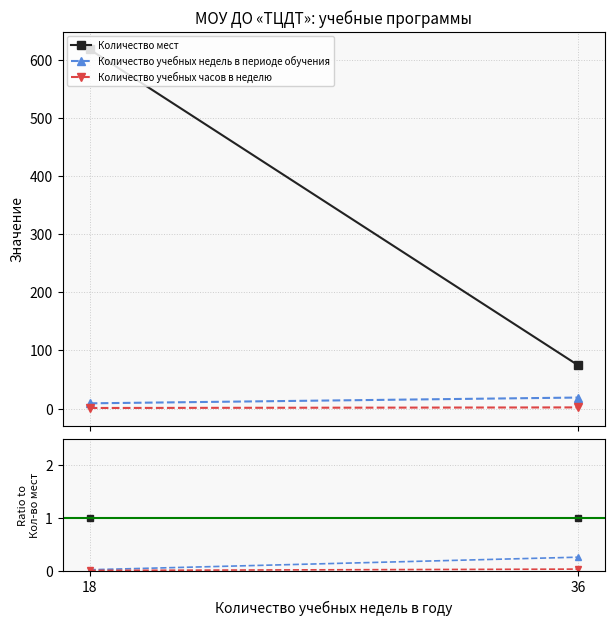

Is it true that Количество учебных недель в периоде обучения equals 0.0 at 18?

False